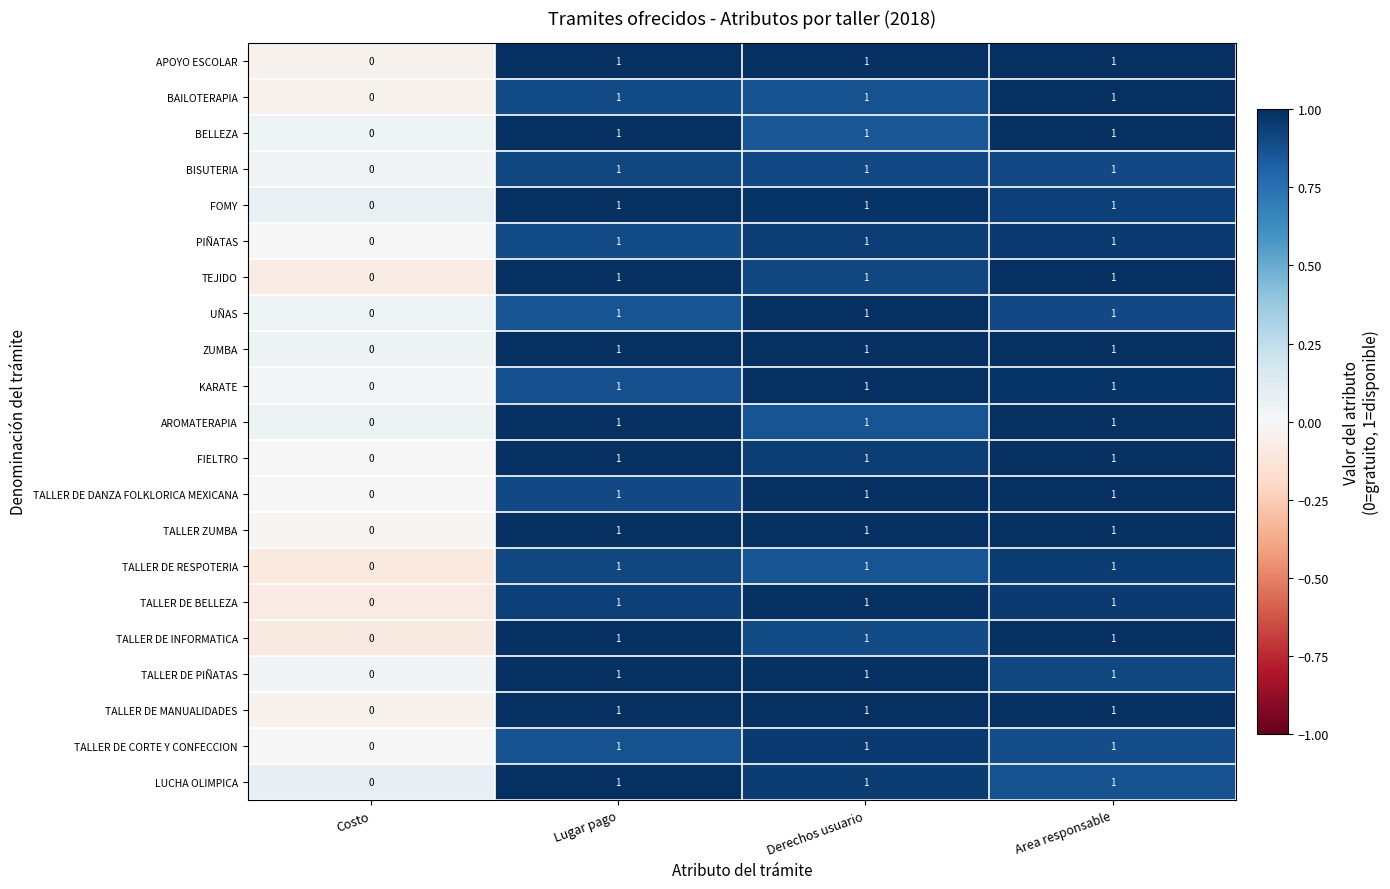

Which category has the lowest value across all series?

Costo